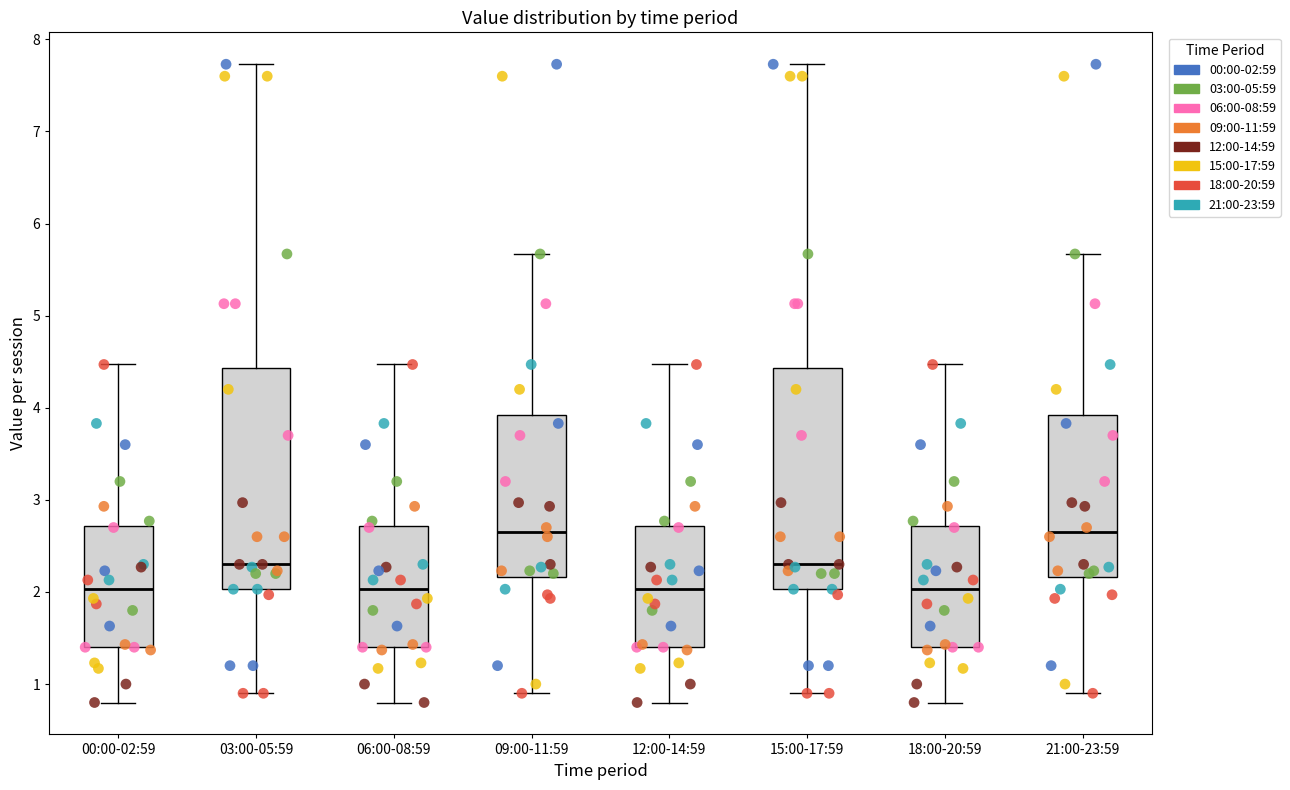

Where does the upper whisker of the box for 15:00-17:59 end on the y-axis? The values are not printed on the chart, so give them approximately, as read against the axis.

7.7